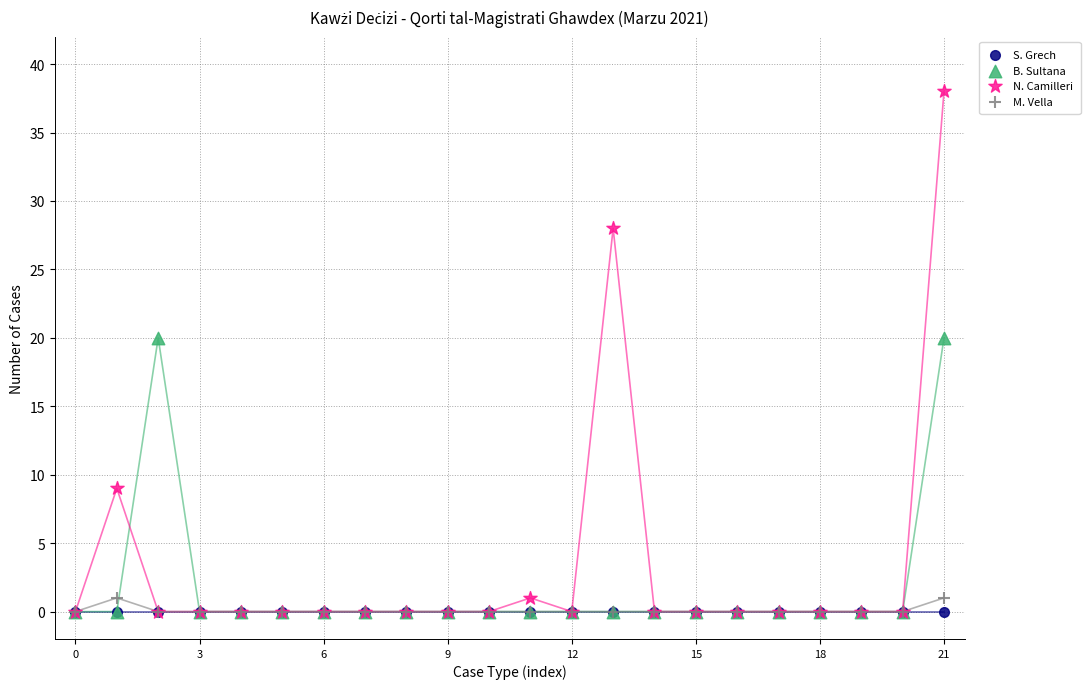

What are all the series names shown in the legend?

S. Grech, B. Sultana, N. Camilleri, M. Vella